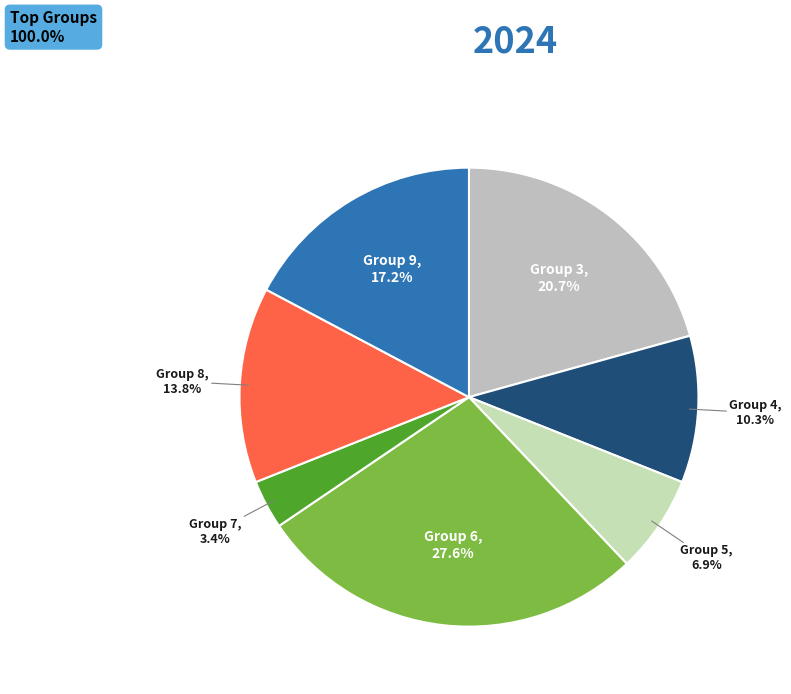

How many segments does this pie chart have?

7